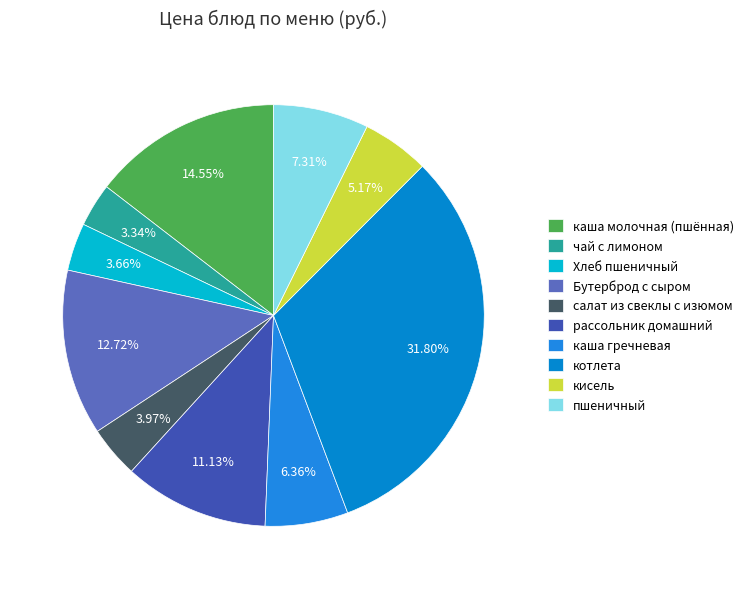

How many slices are in this pie chart?

10